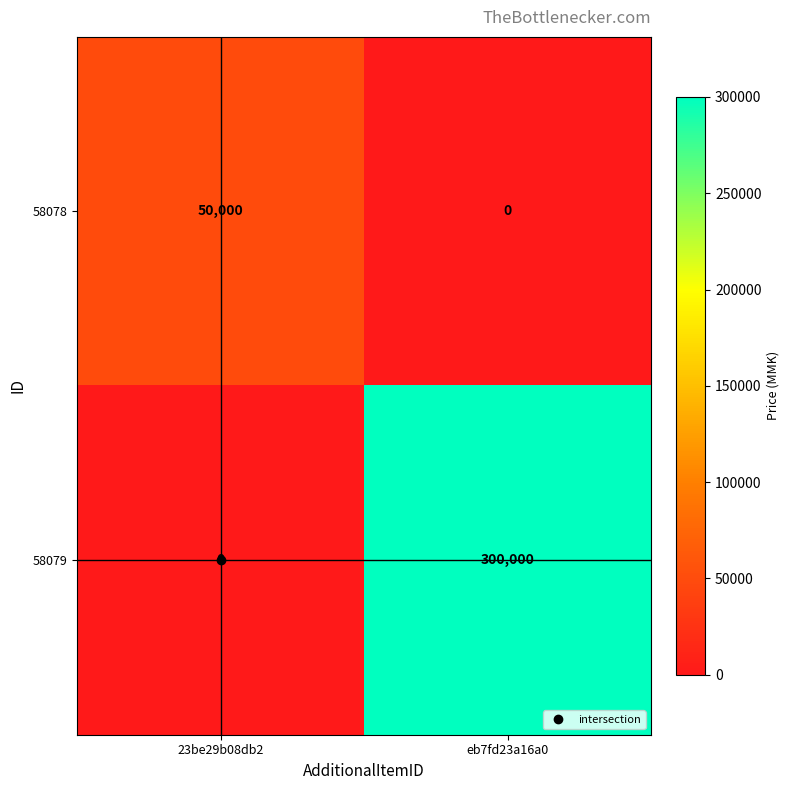

What is the difference between the maximum and minimum values in the 58078 series?

50000